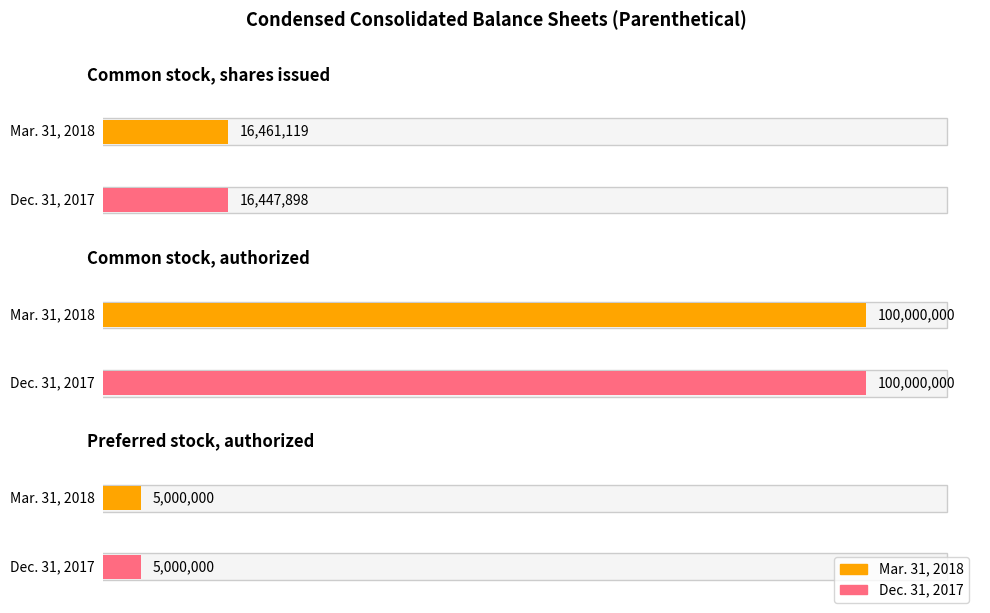

Which series has the largest range (max minus min)?

Mar. 31, 2018